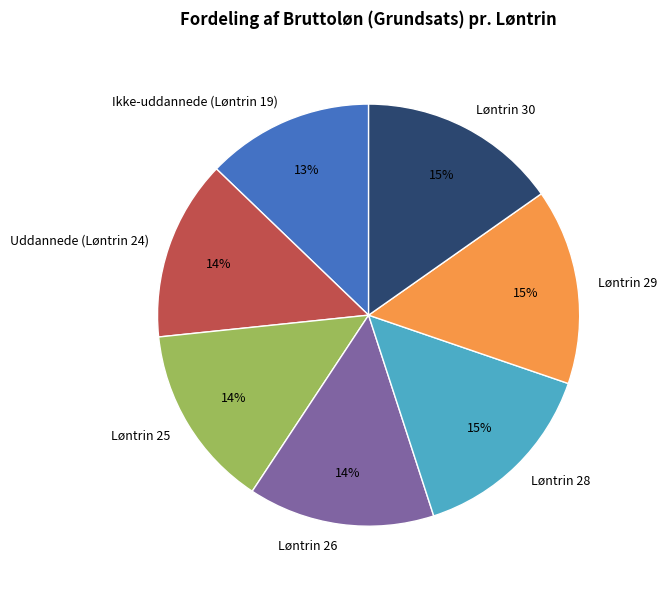

Is it true that Løntrin 30 is 15% of the pie?

True